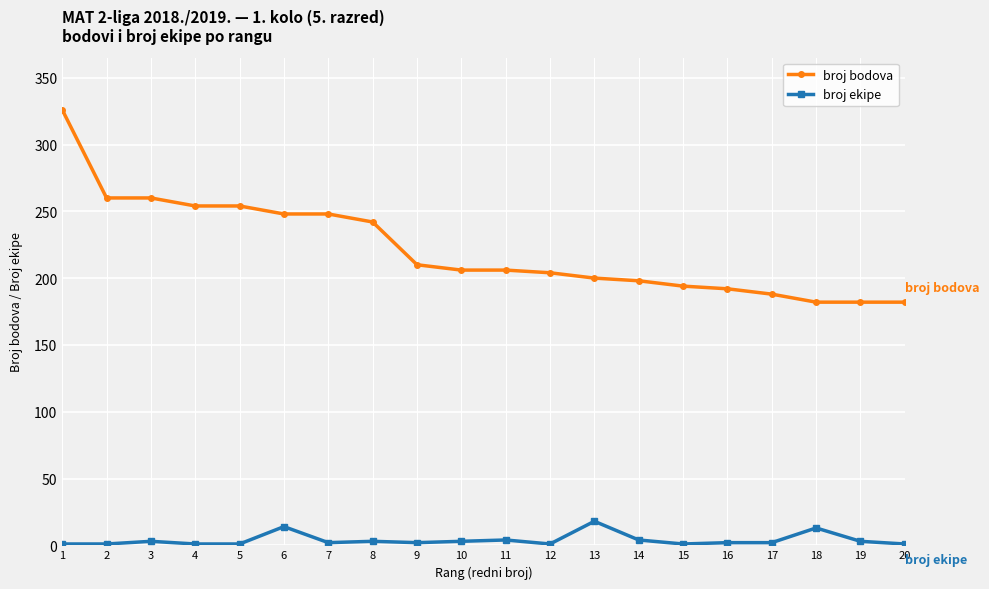

What is the maximum value shown in the chart?

326